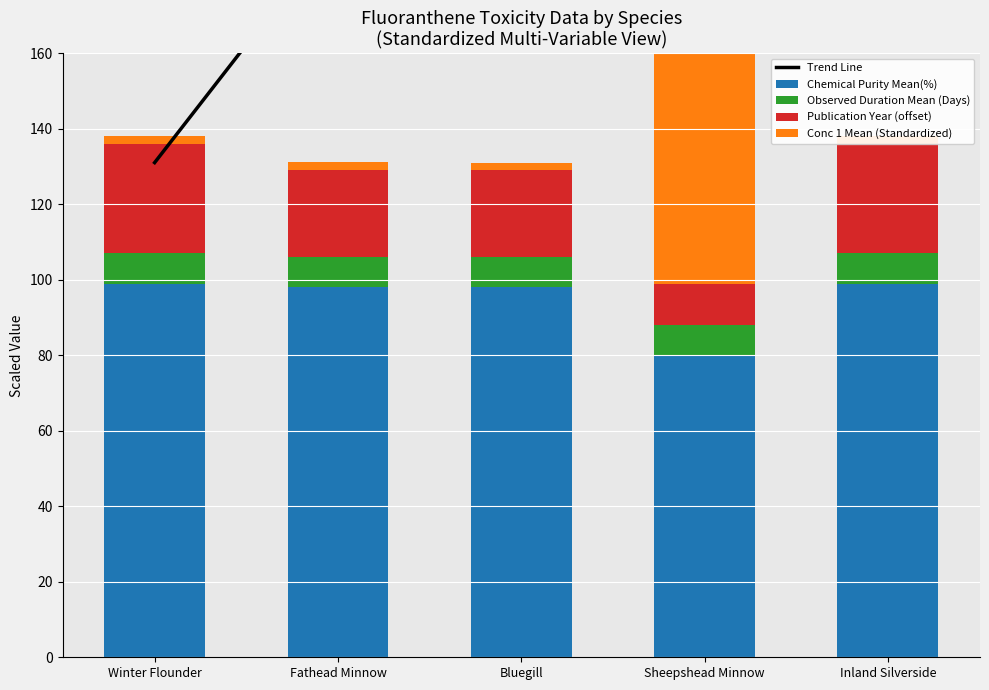

What are all the series names shown in the legend?

Trend Line, Chemical Purity Mean(%), Observed Duration Mean (Days), Publication Year (offset), Conc 1 Mean (Standardized)